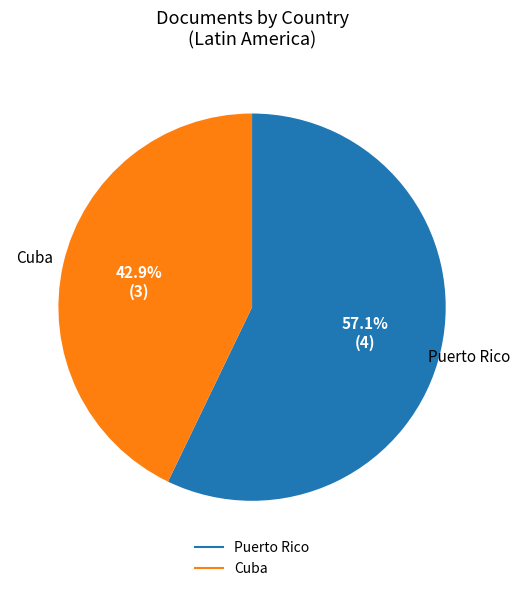

Does any single category account for the majority?

Yes